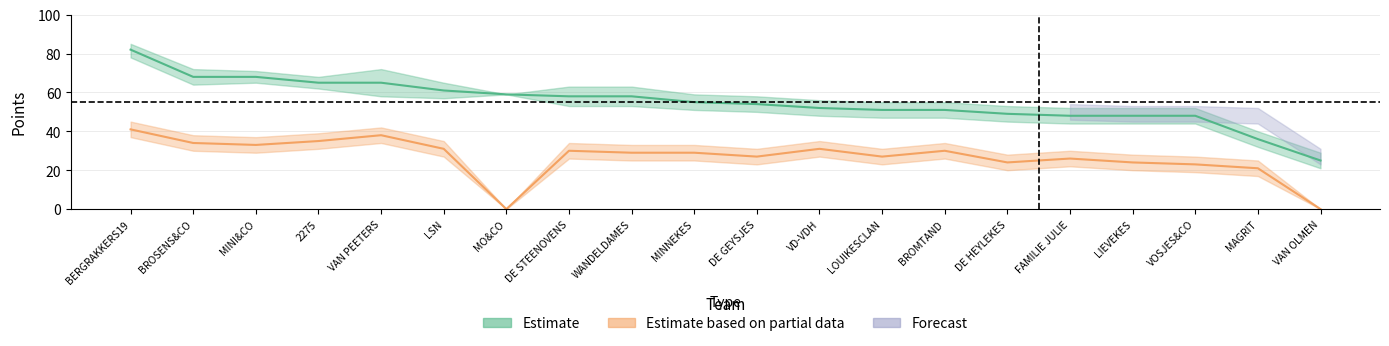

What is the difference between the second highest and minimum values in the Points_course2 series?

38